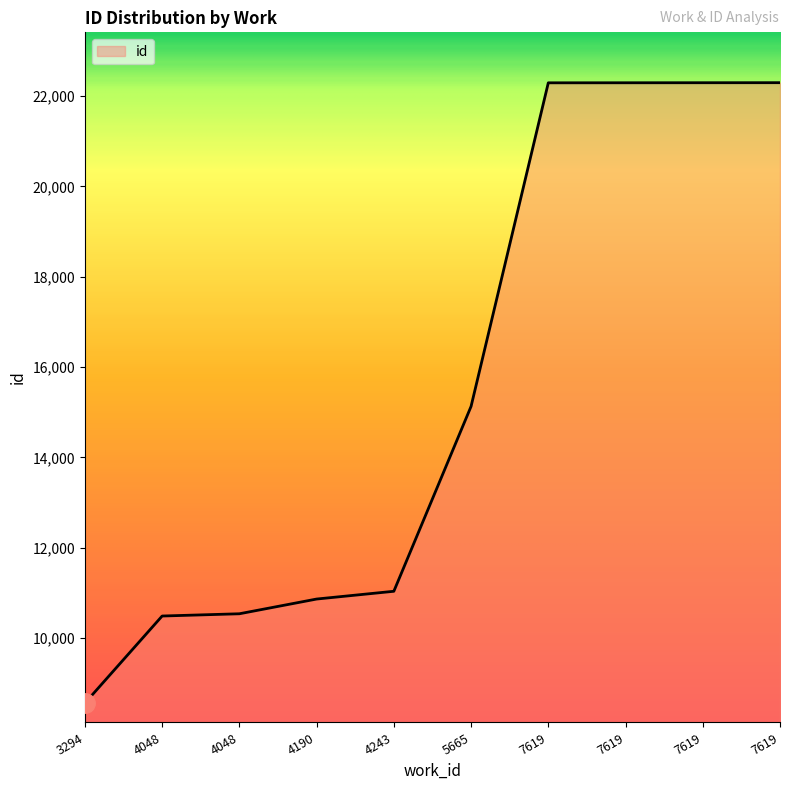

List the labels in order of value, smallest first.

3294, 4048, 4048, 4190, 4243, 5665, 7619, 7619, 7619, 7619